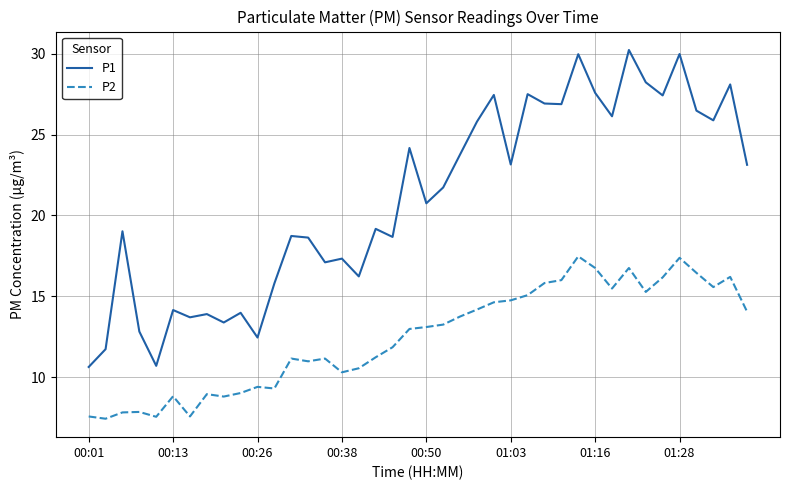

What are all the series names shown in the legend?

P1, P2